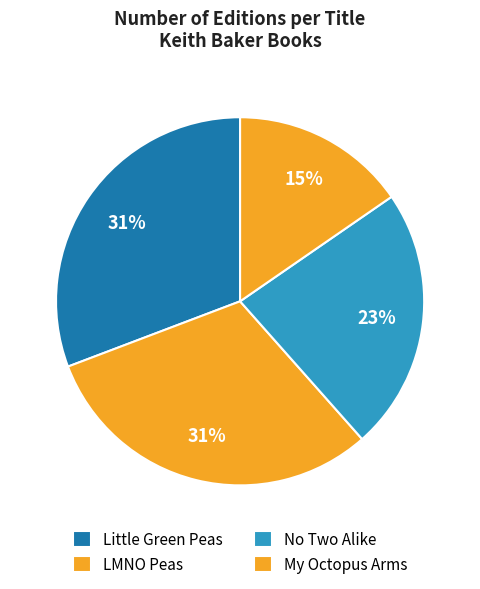

Does any single category account for the majority?

No